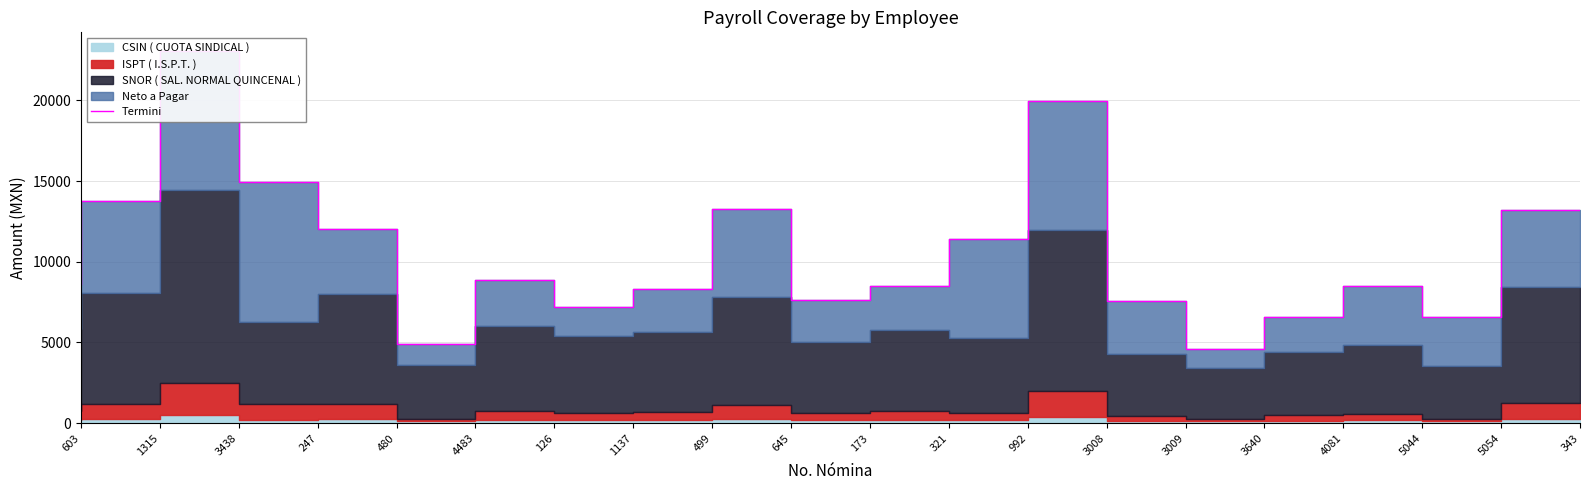

What is the greatest value displayed?

23070